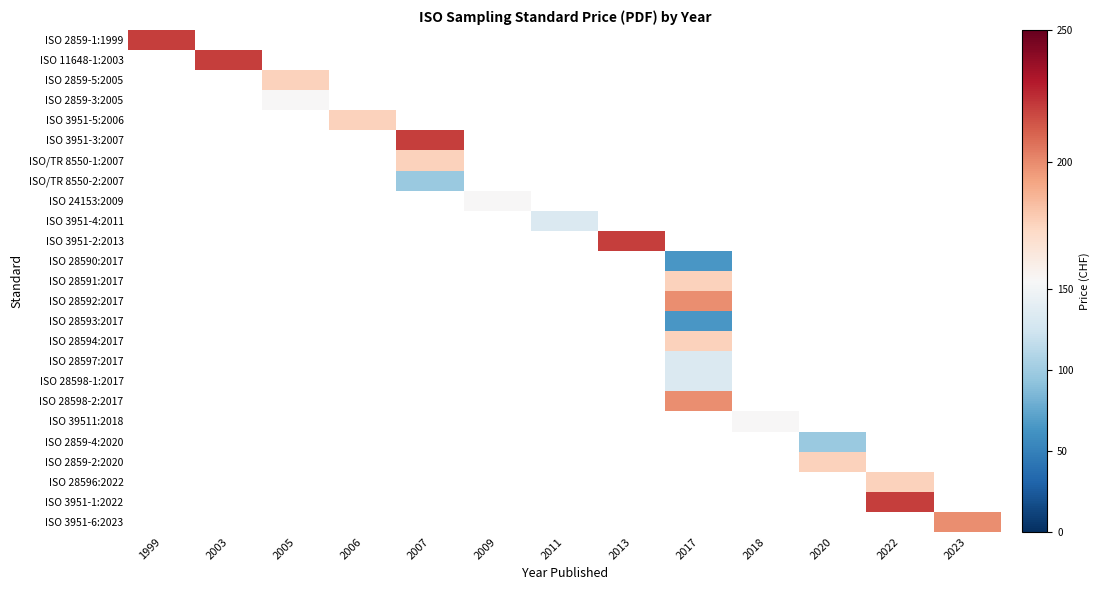

Between 2006 and 1999, which is larger?

1999